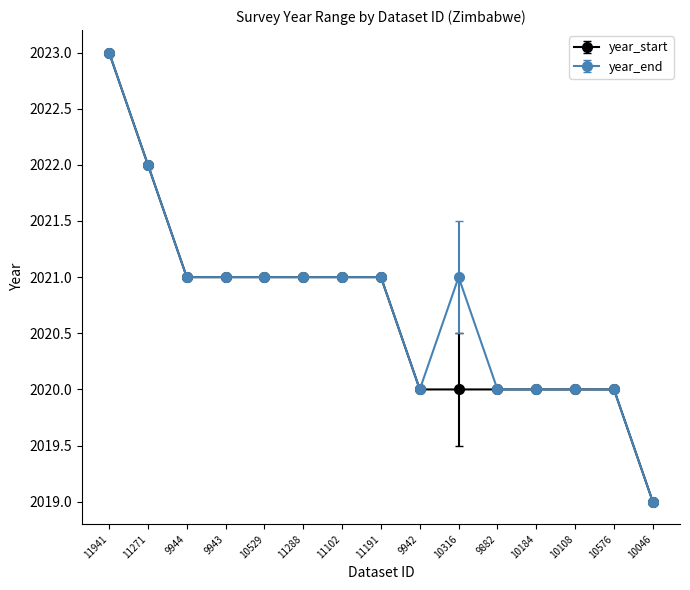

At which category is the sum across all series the highest?

11941